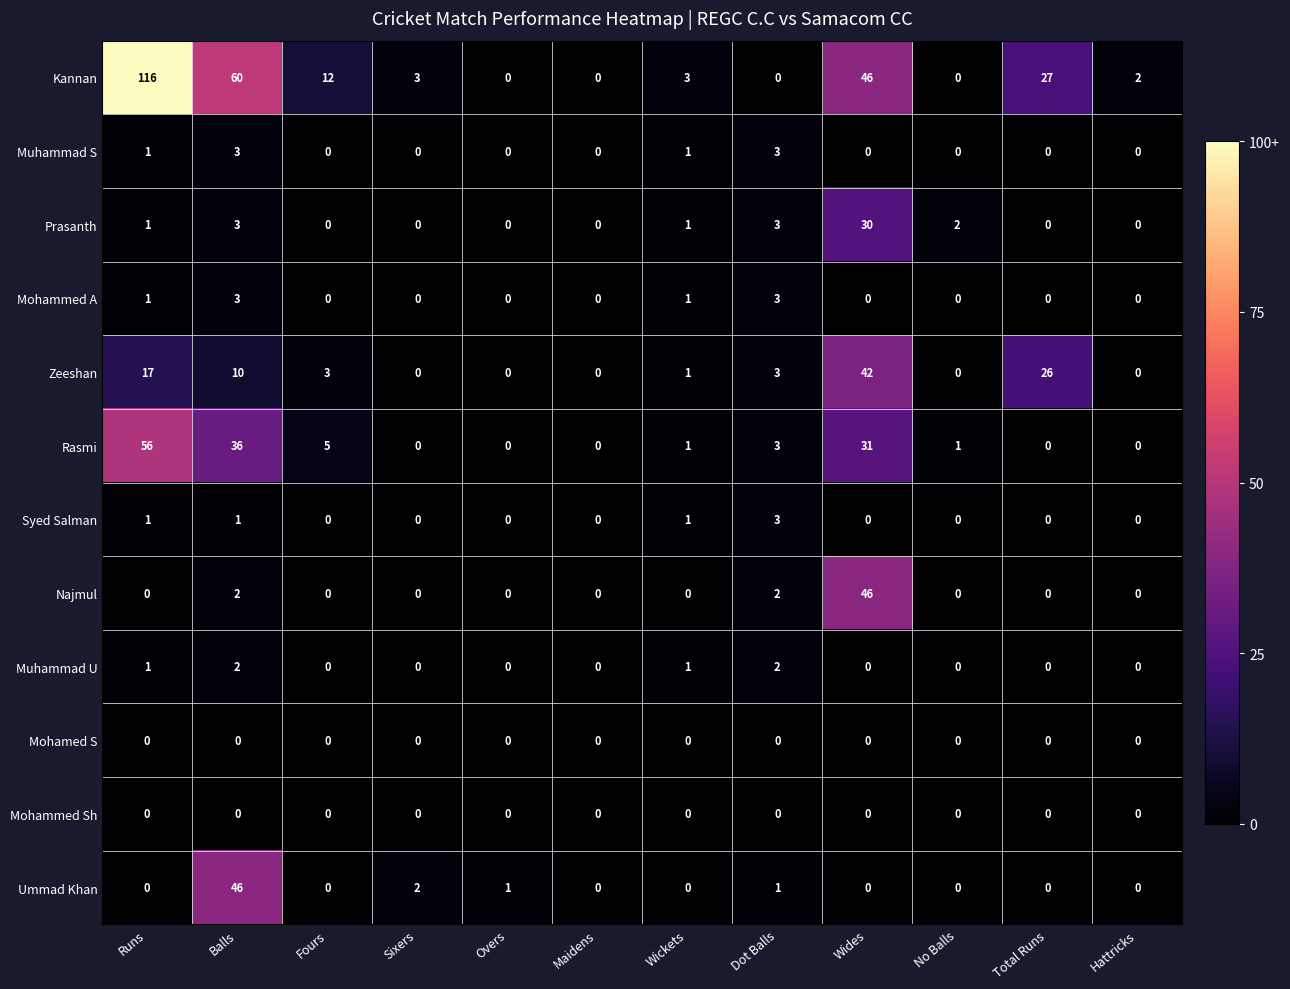

What is the maximum value for Kannan?

116